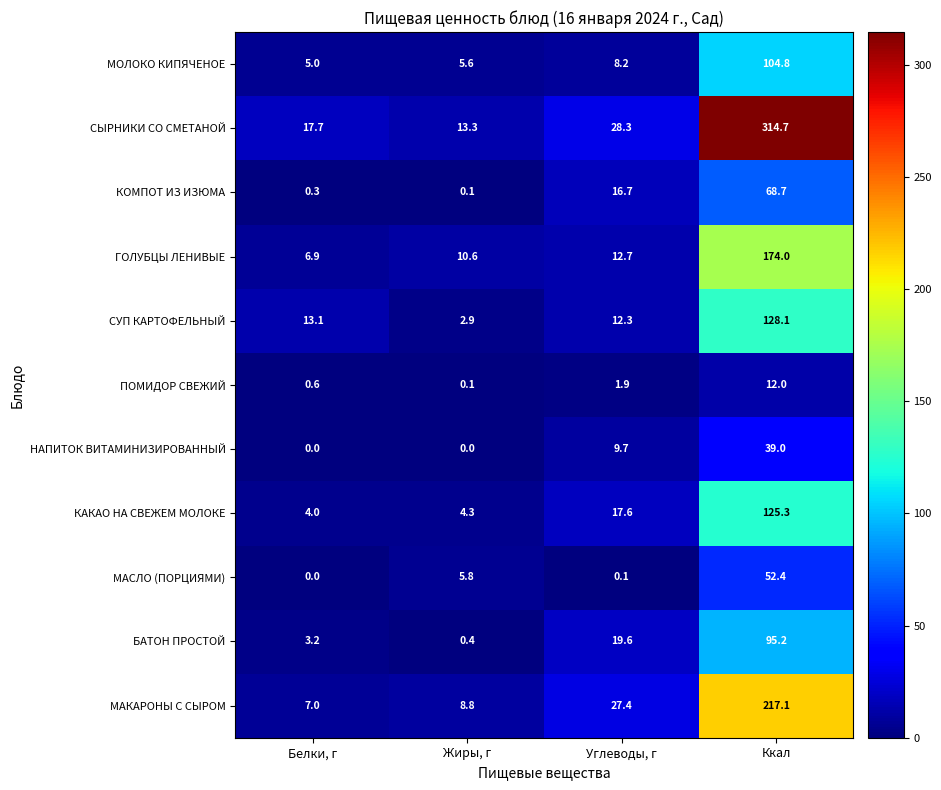

What value does the КОМПОТ ИЗ ИЗЮМА series have at Белки, г?

0.3